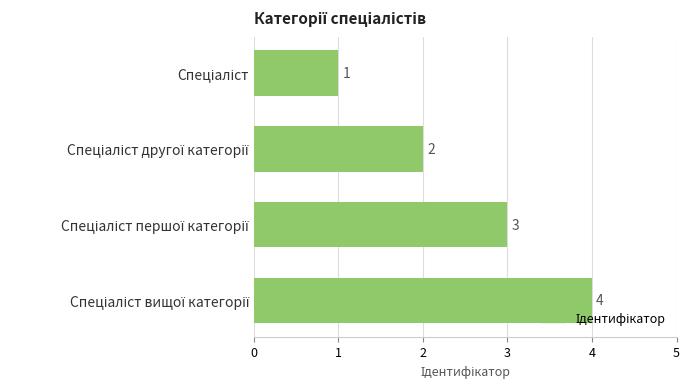

What is the value of the 1st bar from the top?

1